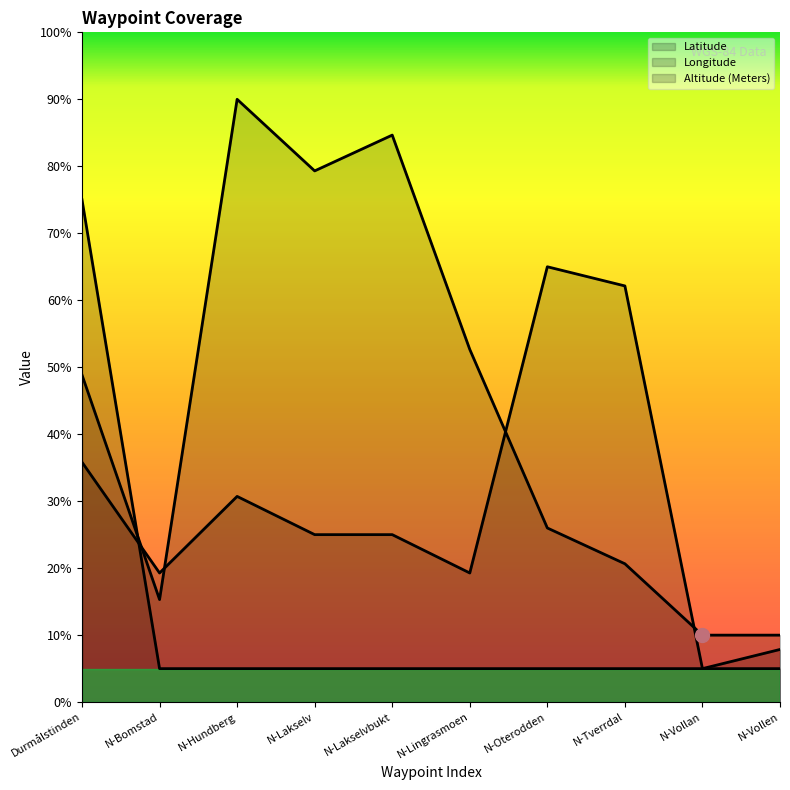

At which category is the sum across all series the highest?

Durmålstinden